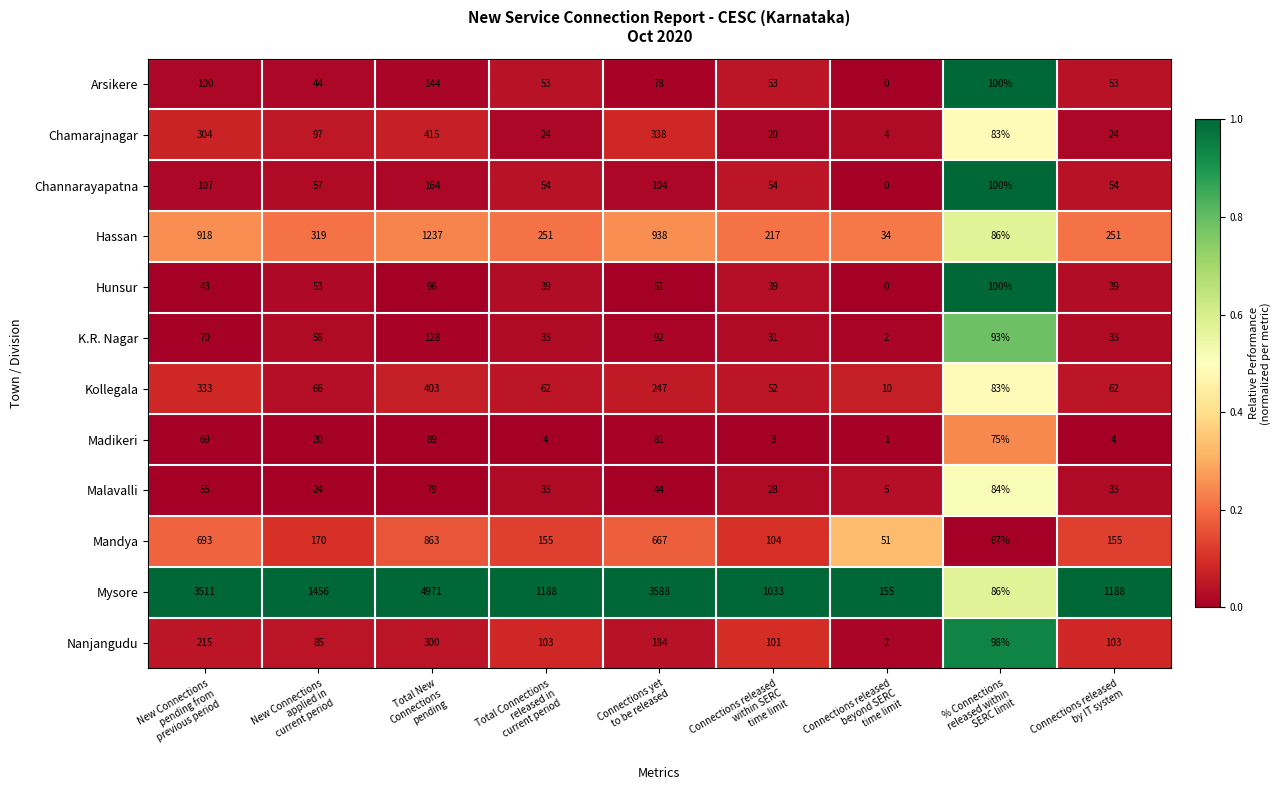

Which series has the widest spread of values?

Mysore